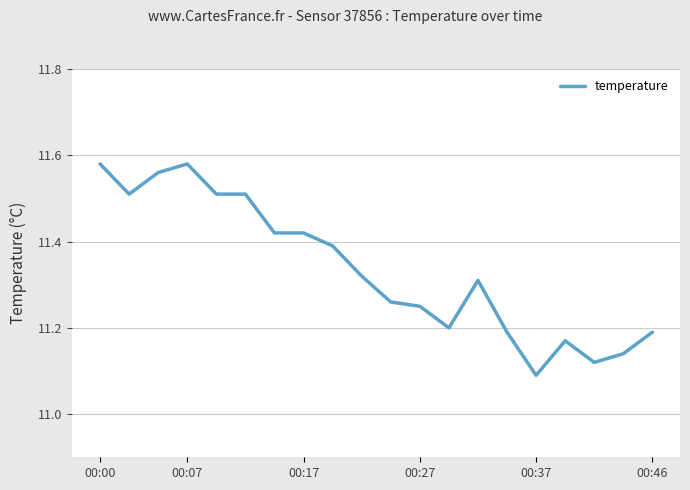

At which category does the chart reach its minimum across all series?

00:37